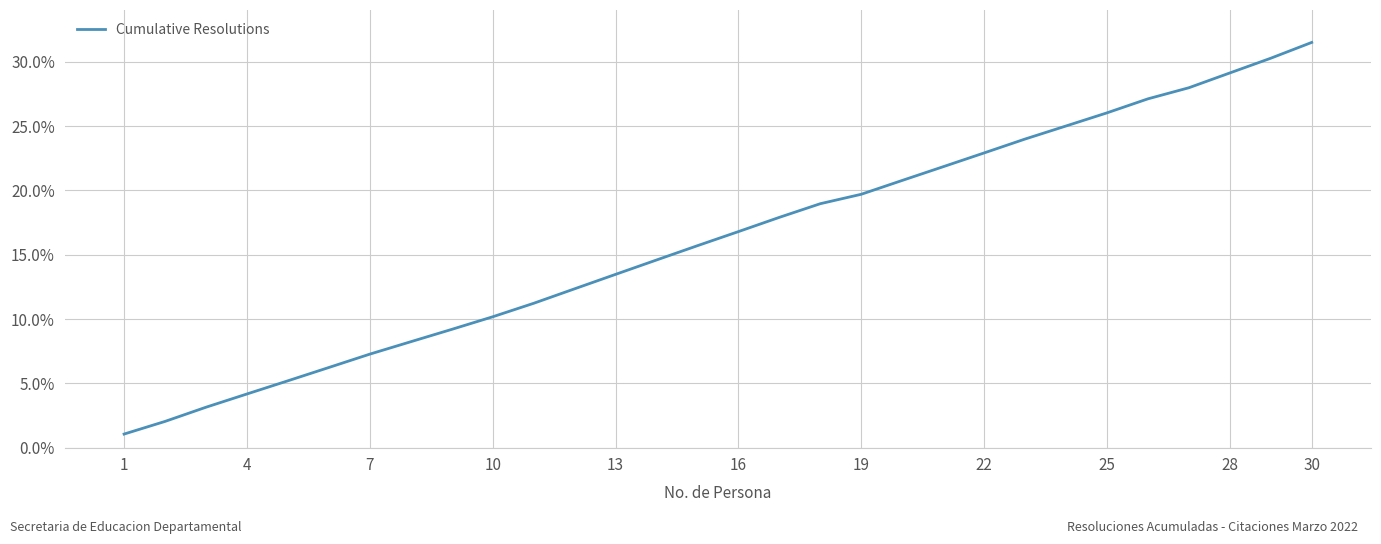

What is the greatest value displayed?

31.5